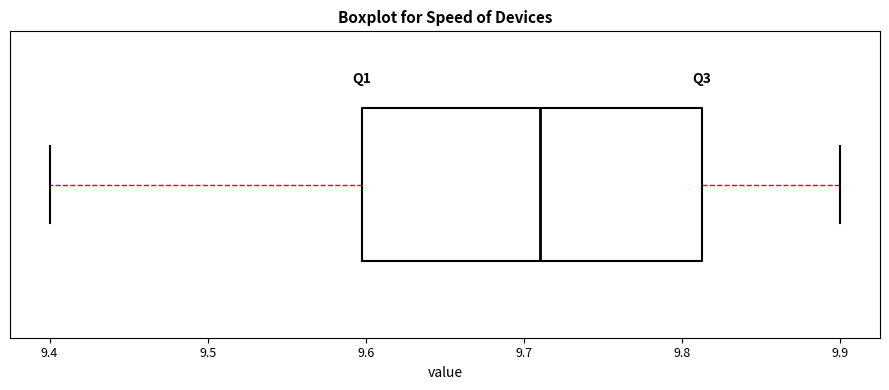

Read this box plot against the x-axis: the position of the median line, the range covered by the box, and the ends of both whiskers. The values are not printed on the chart, so give them approximately, as read against the axis.

median 9.71, box 9.60 to 9.81, whiskers 9.40 to 9.90